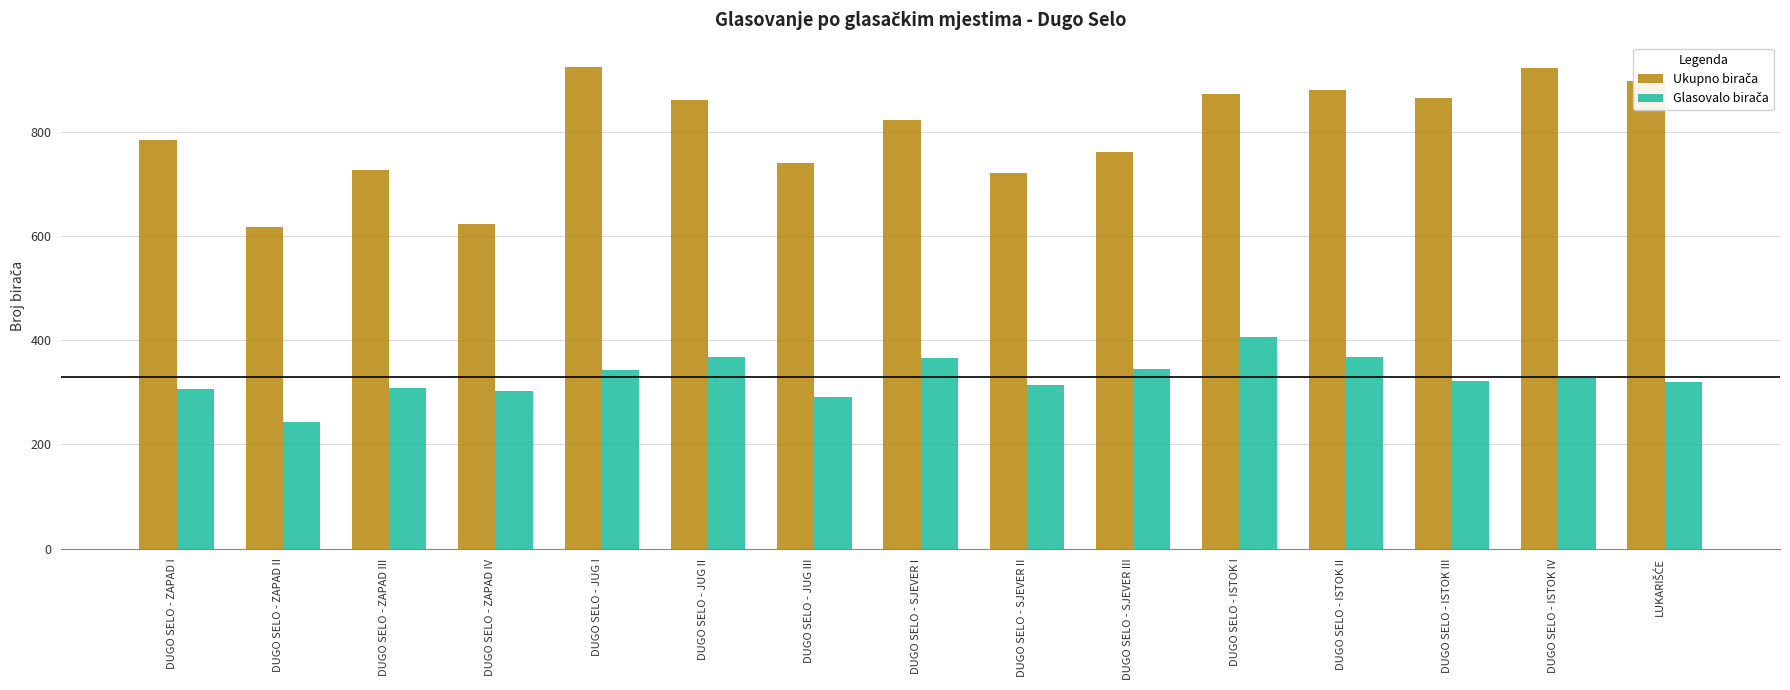

What is the difference between the highest and lowest values at DUGO SELO - ISTOK I?

466